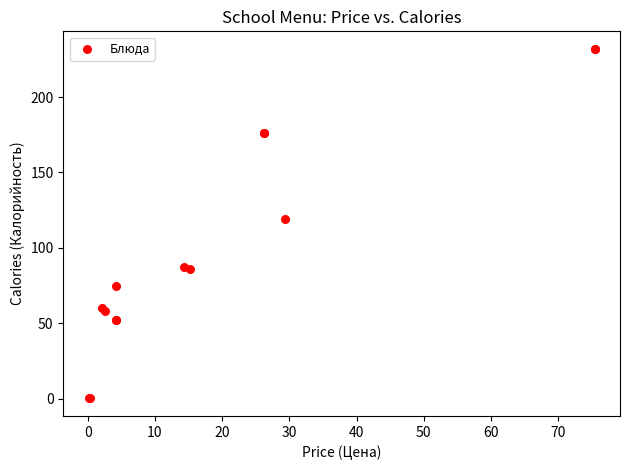

What Y value in the scatter plot is closest to 116?

119.0